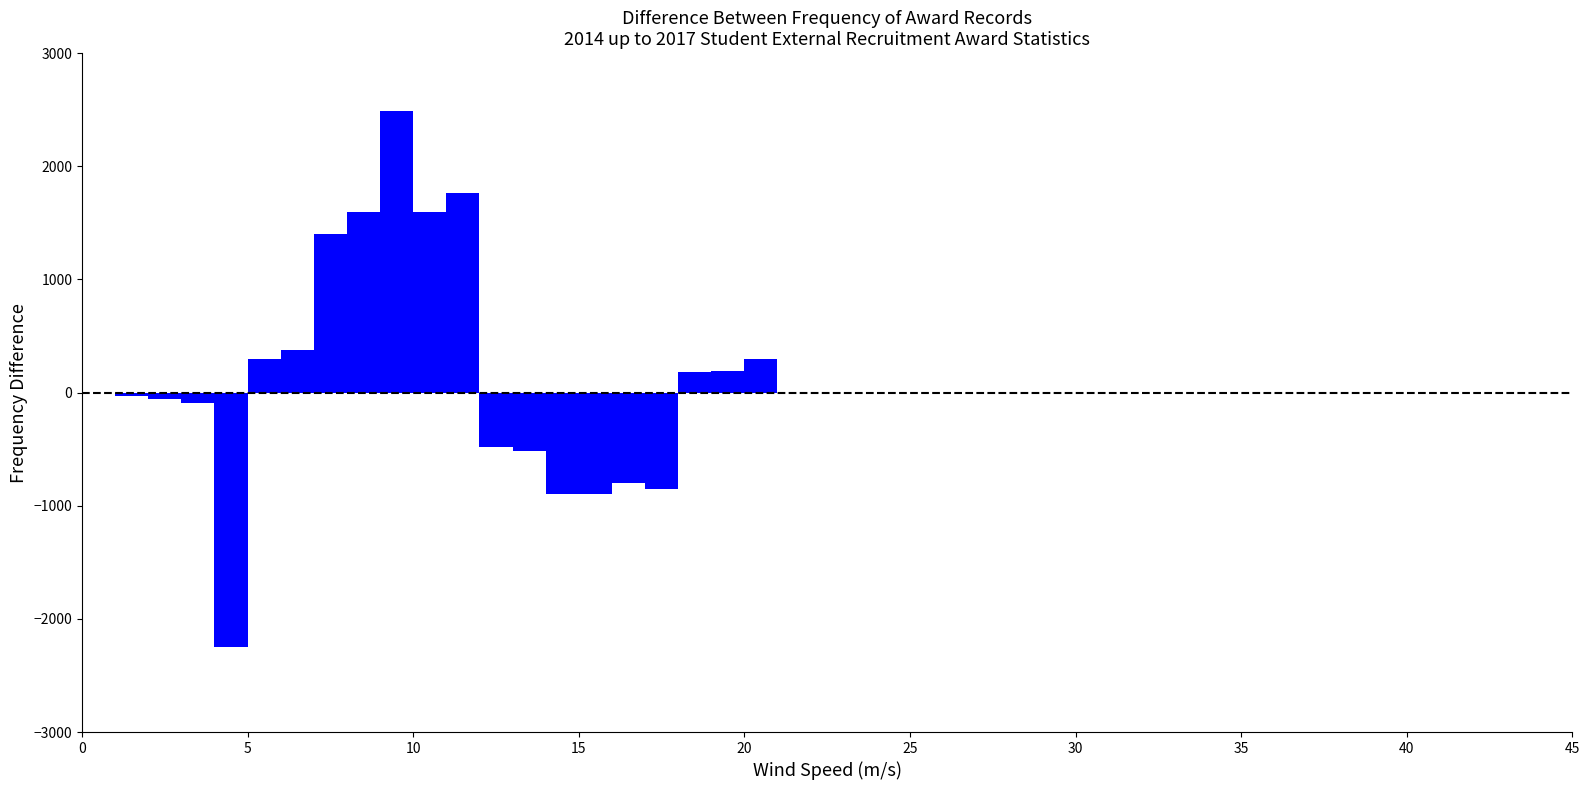

Read against the x-axis, roughly where is the centre of the tallest bar?

9.5